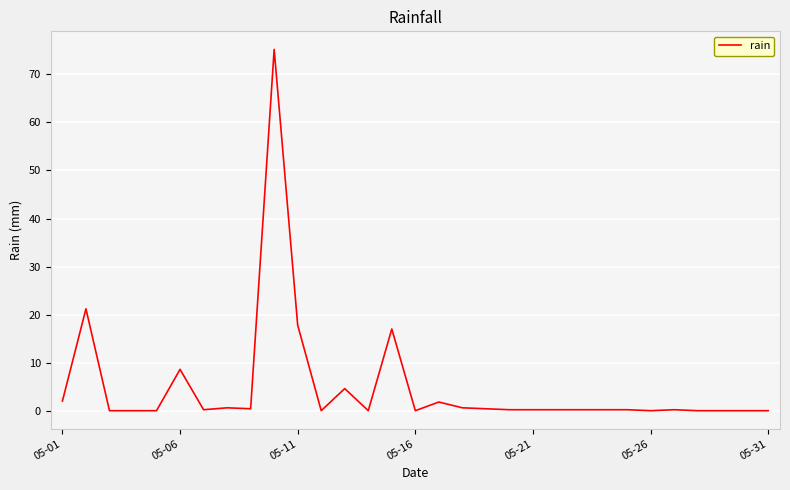

What is the difference between the maximum and minimum values?

75.2